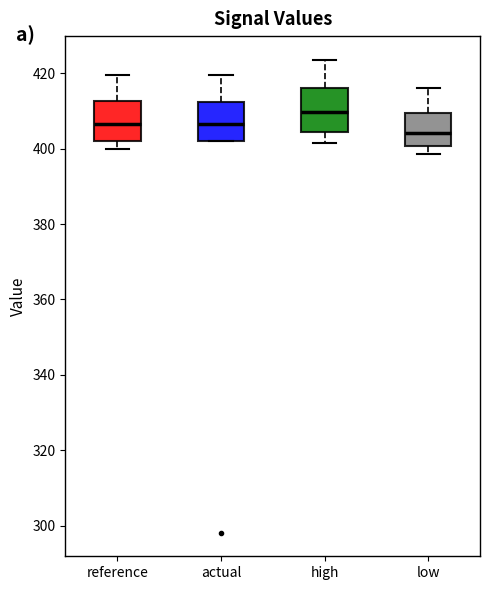

Where does the lower whisker of the box for reference end on the y-axis? The values are not printed on the chart, so give them approximately, as read against the axis.

400